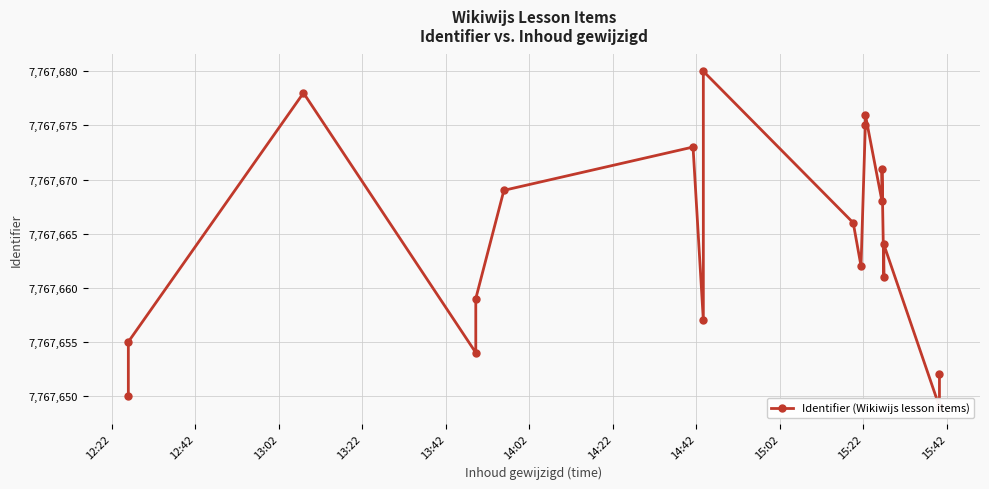

What is the label of the 14th point from the right?

14:02